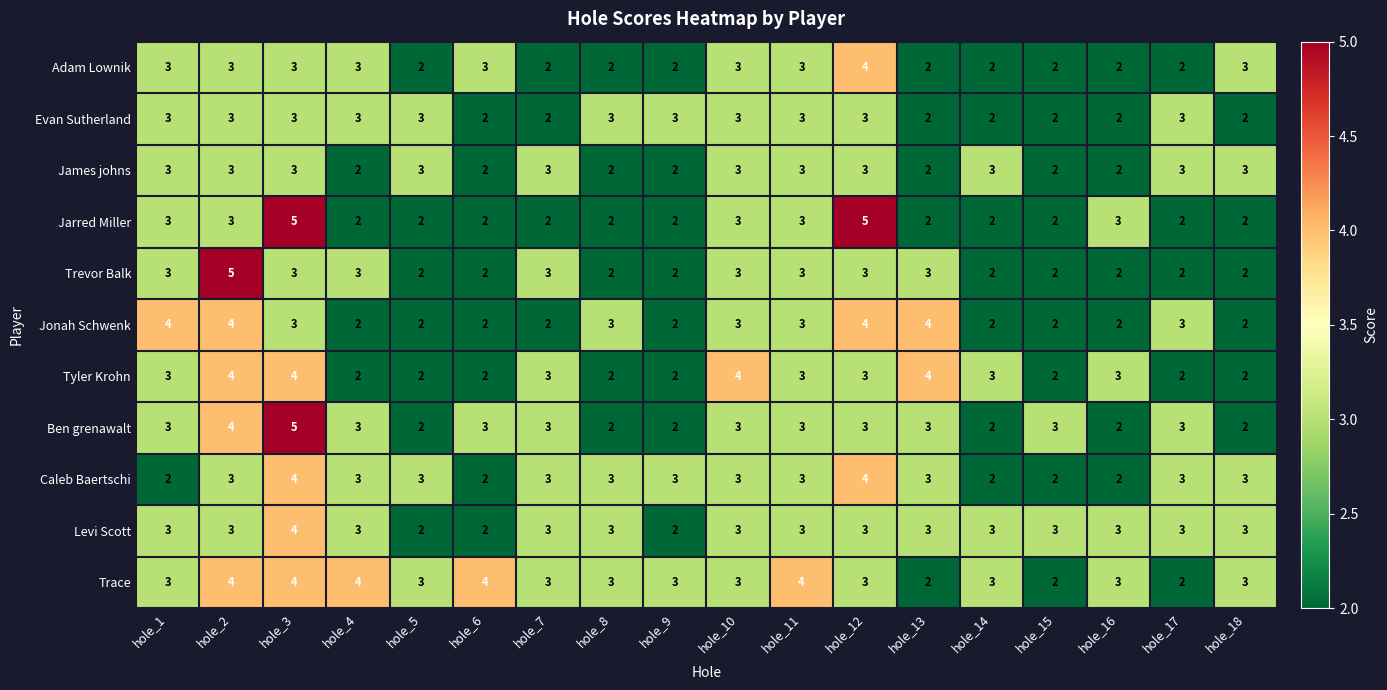

The Ben grenawalt series shows 1 at hole_5. True or false?

False